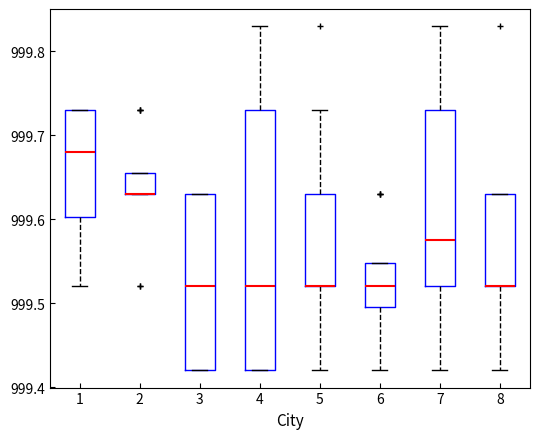

Reading left to right, read every box against the y-axis: the position of its median line, the range the box covers, and the ends of its whiskers. The values are not printed on the chart, so give them approximately, as read against the axis.

1: median 999.68, box 999.60 to 999.73, whiskers 999.52 to 999.73
2: median 999.63 (drawn on the box's lower edge), box 999.63 to 999.66, whiskers 999.63 to 999.66
3: median 999.52, box 999.42 to 999.63, whiskers 999.42 to 999.63
4: median 999.52, box 999.42 to 999.73, whiskers 999.42 to 999.83
5: median 999.52 (drawn on the box's lower edge), box 999.52 to 999.63, whiskers 999.42 to 999.73
6: median 999.52, box 999.50 to 999.55, whiskers 999.42 to 999.55
7: median 999.58, box 999.52 to 999.73, whiskers 999.42 to 999.83
8: median 999.52 (drawn on the box's lower edge), box 999.52 to 999.63, whiskers 999.42 to 999.63